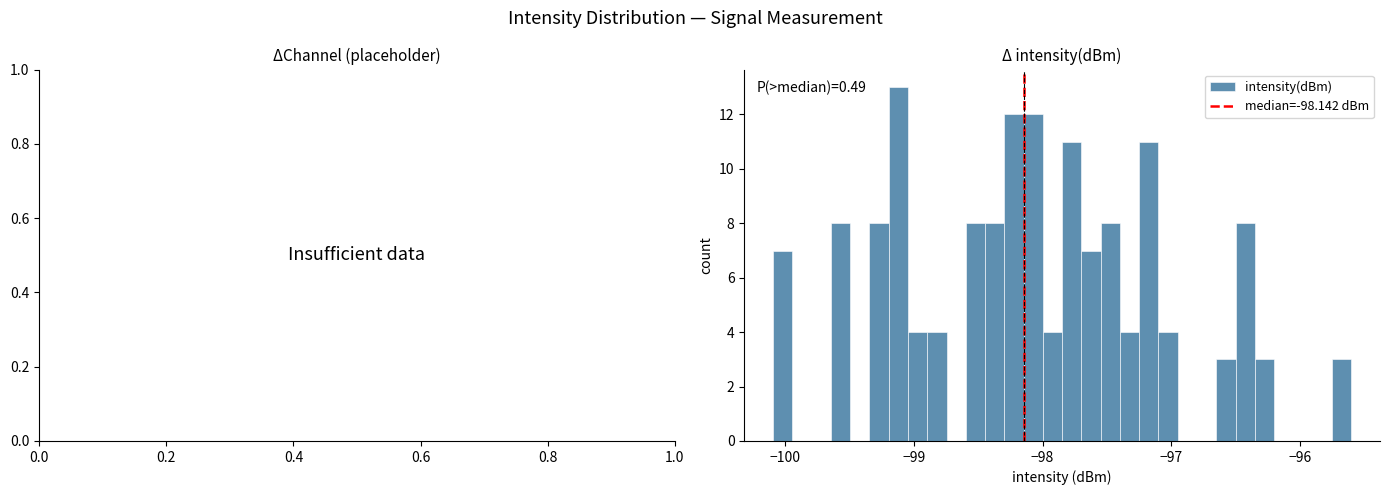

Read against the x-axis, roughly where is the centre of the tallest bar?

-99.1